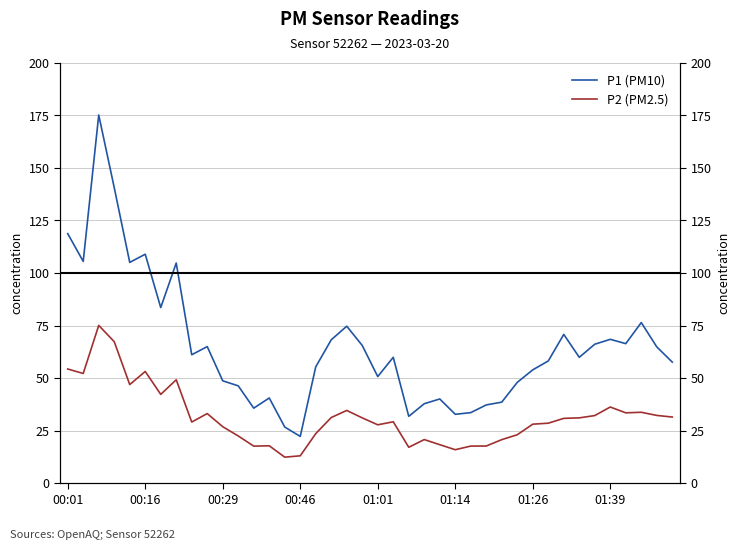

How many data points in P1 (PM10) are above 59?

21